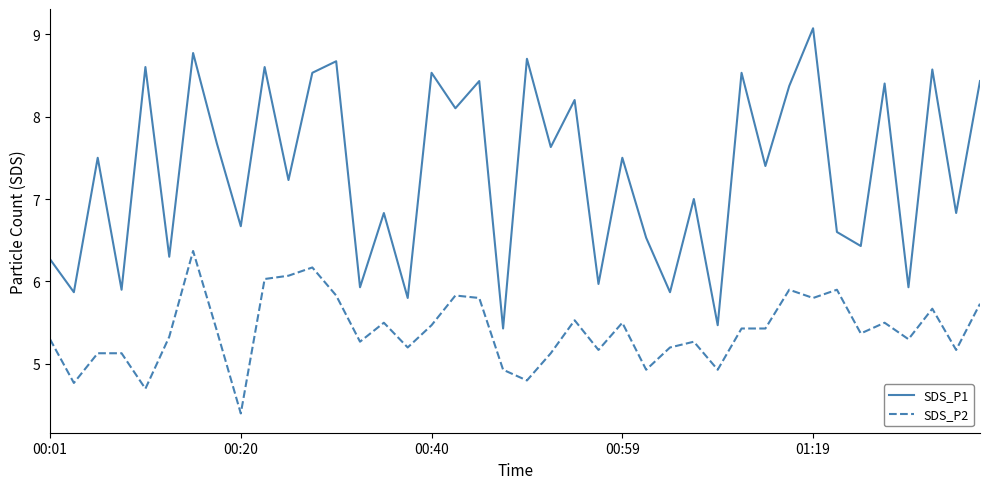

Rank the series by their average value, from lowest to highest.

SDS_P2, SDS_P1